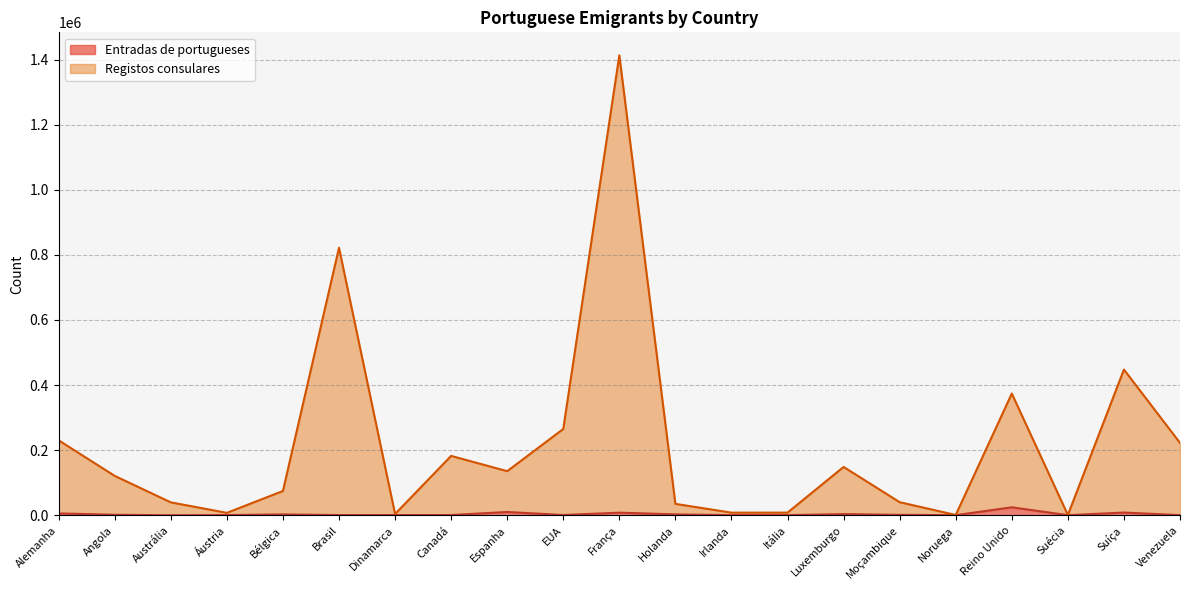

What is the difference between the highest and lowest values at Luxemburgo?

144836